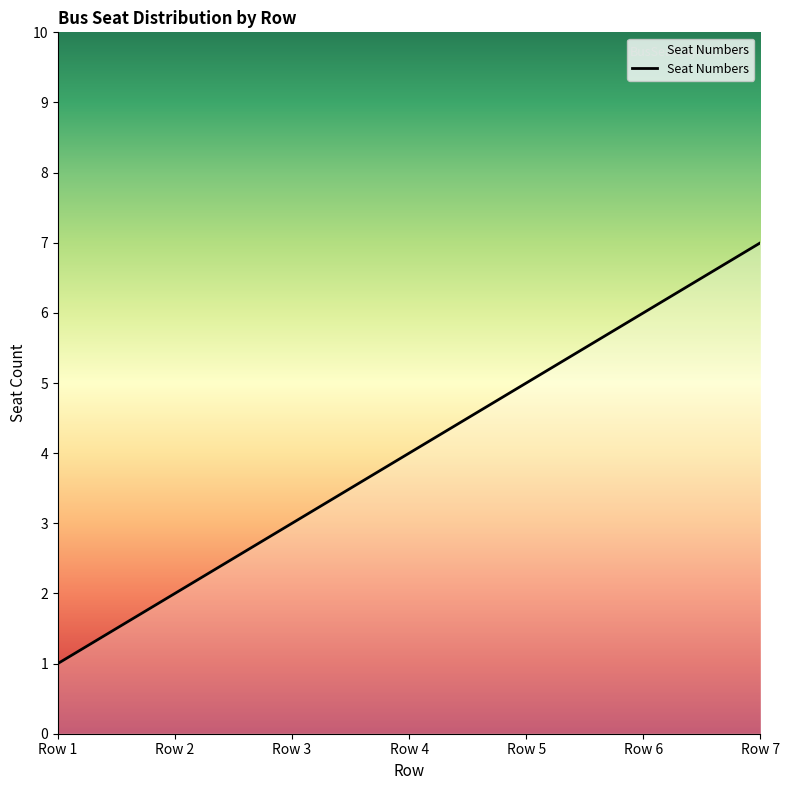

Which label corresponds to the smallest value in the chart?

Row 1